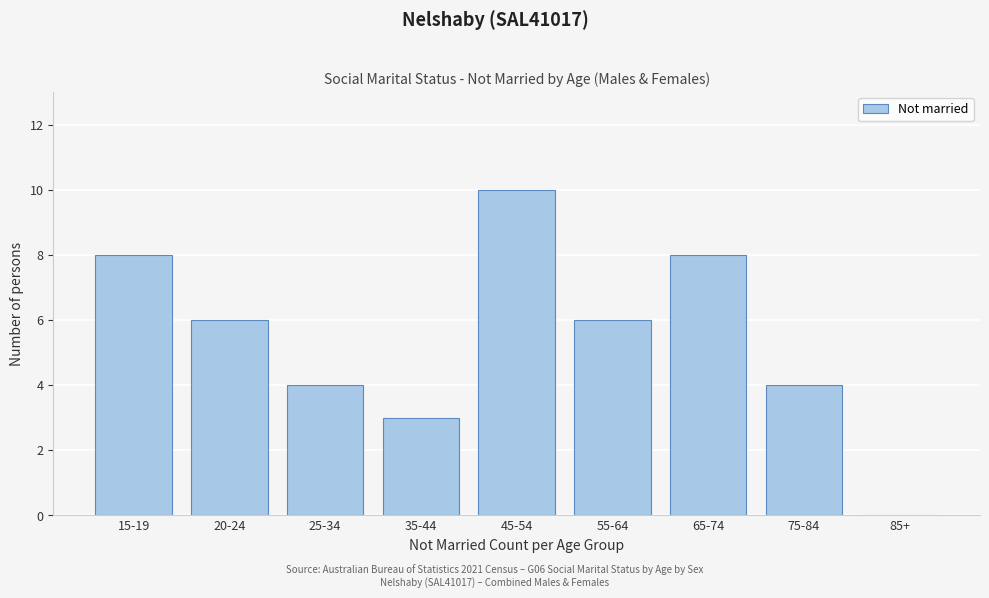

Reading left to right, extract all data points from this chart.

15-19=8	20-24=6	25-34=4	35-44=3	45-54=10	55-64=6	65-74=8	75-84=4	85+=0